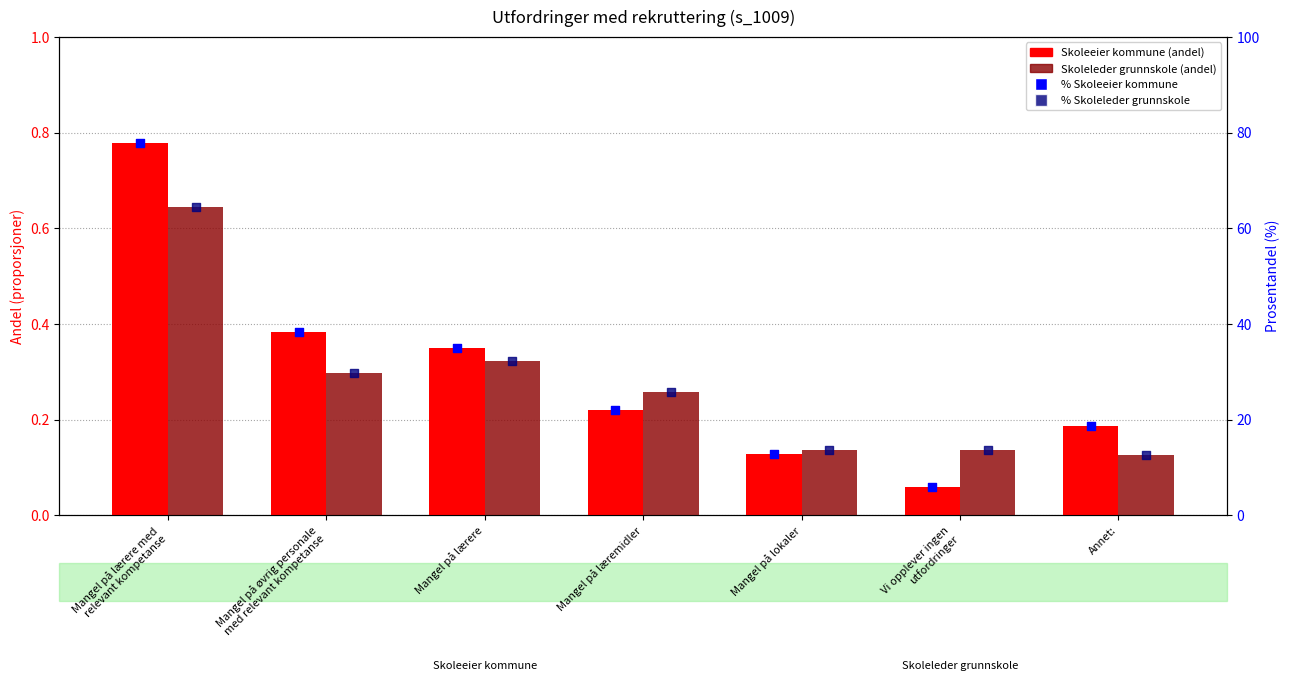

Which series has the widest spread of Y values?

% Skoleeier kommune